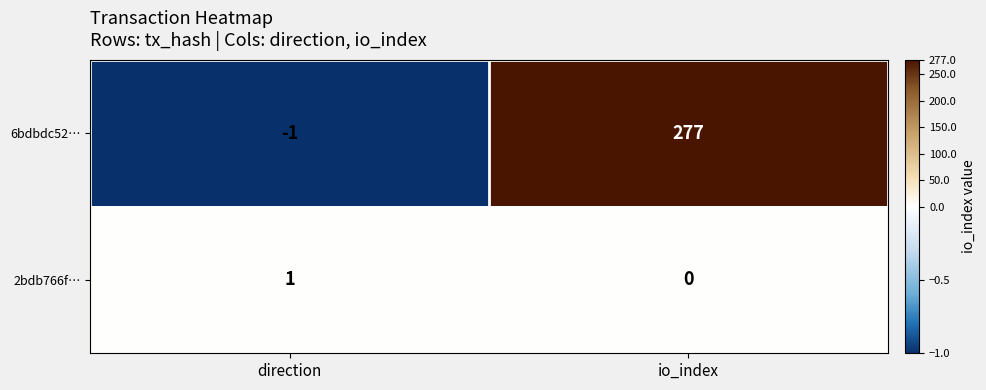

At which category is the sum across all series the highest?

io_index